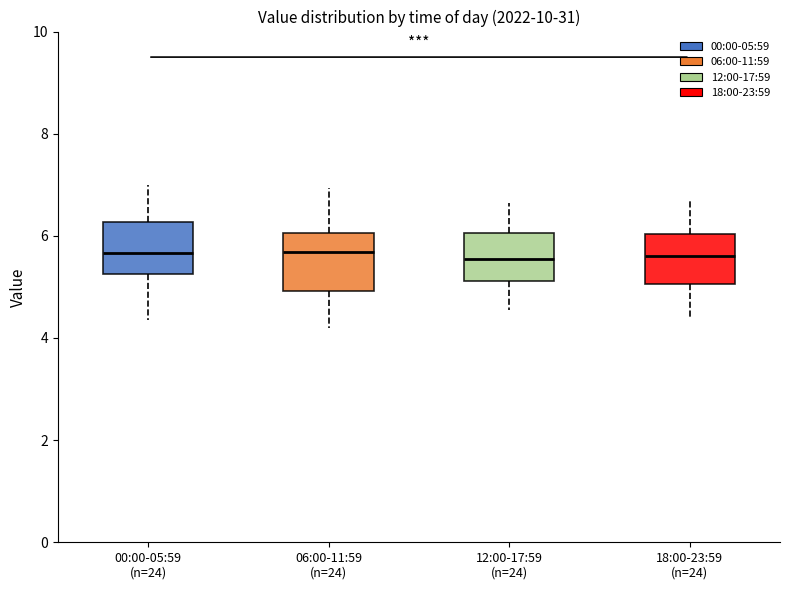

Reading left to right, read every box against the y-axis: the position of its median line, the range the box covers, and the ends of its whiskers. The values are not printed on the chart, so give them approximately, as read against the axis.

00:00-05:59 (n=24): median 5.6, box 5.2 to 6.2, whiskers 4.4 to 7.0
06:00-11:59 (n=24): median 5.6, box 5.0 to 6.0, whiskers 4.2 to 7.0
12:00-17:59 (n=24): median 5.6, box 5.2 to 6.0, whiskers 4.6 to 6.6
18:00-23:59 (n=24): median 5.6, box 5.0 to 6.0, whiskers 4.4 to 6.8